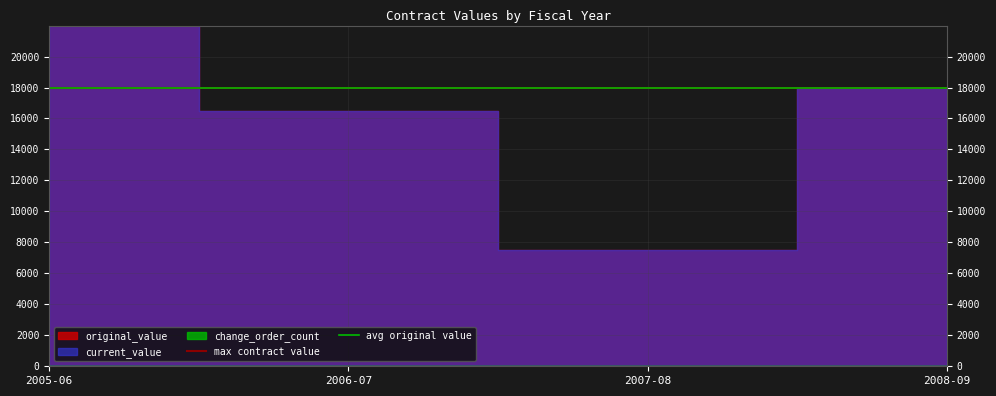

How many lines are shown in the chart?

2